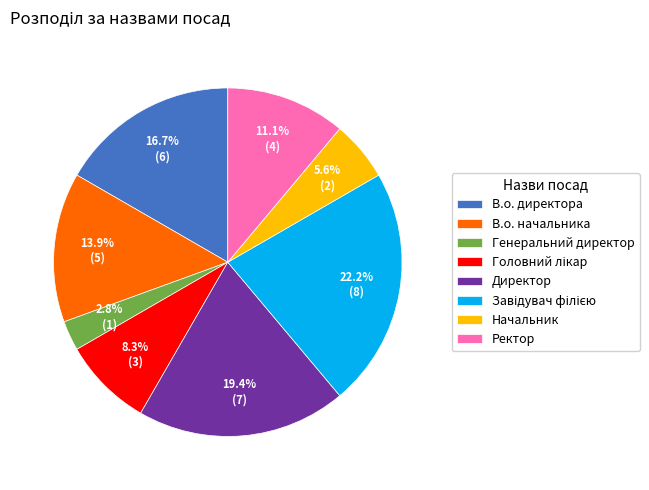

Approximately how many times larger is the value at В.о. директора compared to Директор?

0.9